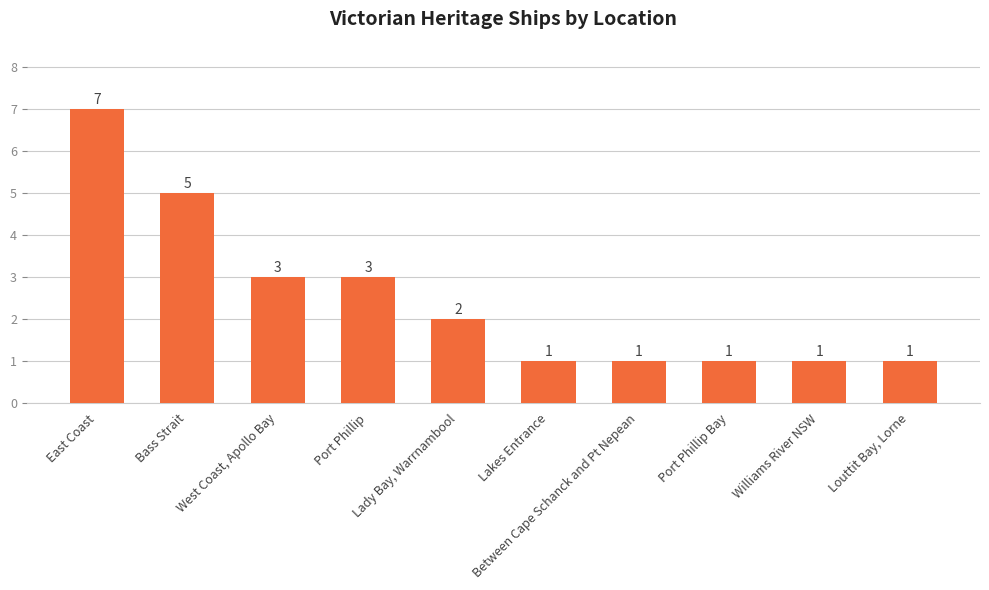

What is the label of the 5th bar from the right?

Lakes Entrance